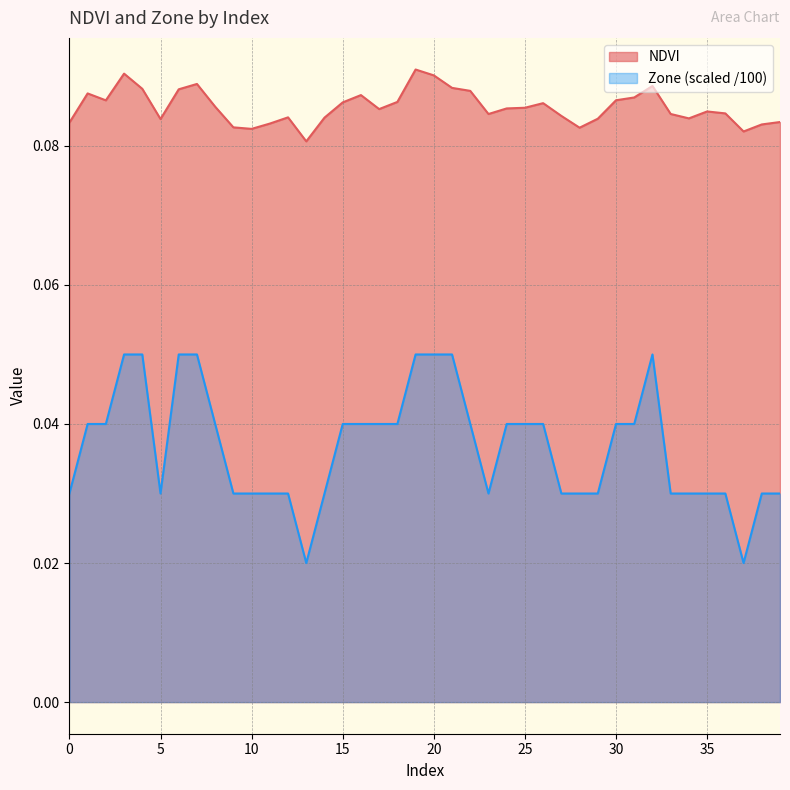

Reading left to right, extract all data points from this chart.

NDVI: 0.1	0.1	0.1	0.1	0.1	0.1	0.1	0.1	0.1	0.1	0.1	0.1	0.1	0.1	0.1	0.1	0.1	0.1	0.1	0.1	0.1	0.1	0.1	0.1	0.1	0.1	0.1	0.1	0.1	0.1	0.1	0.1	0.1	0.1	0.1	0.1	0.1	0.1	0.1	0.1
Zone: 0.0	0.0	0.0	0.1	0.1	0.0	0.1	0.1	0.0	0.0	0.0	0.0	0.0	0.0	0.0	0.0	0.0	0.0	0.0	0.1	0.1	0.1	0.0	0.0	0.0	0.0	0.0	0.0	0.0	0.0	0.0	0.0	0.1	0.0	0.0	0.0	0.0	0.0	0.0	0.0